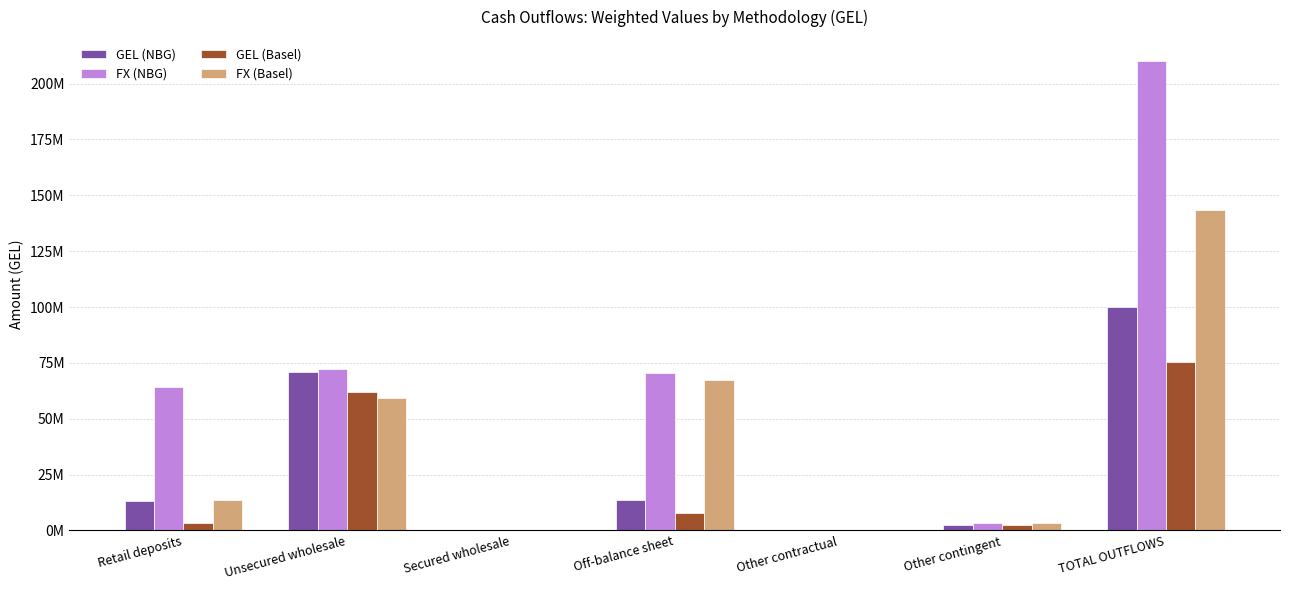

True or false: FX (NBG) has a value of 0.0 at Other contractual.

True